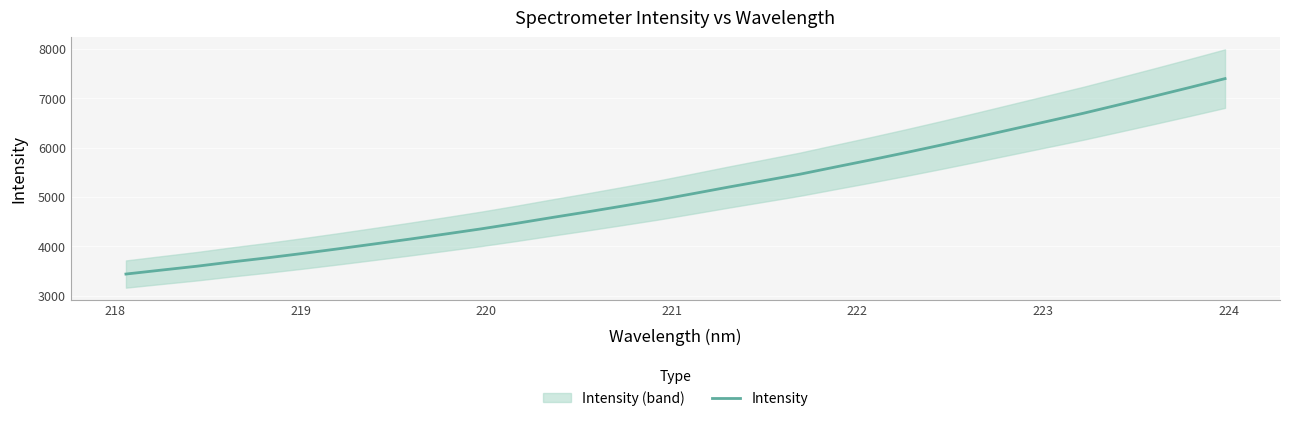

What is the sum of all values?

164826.0